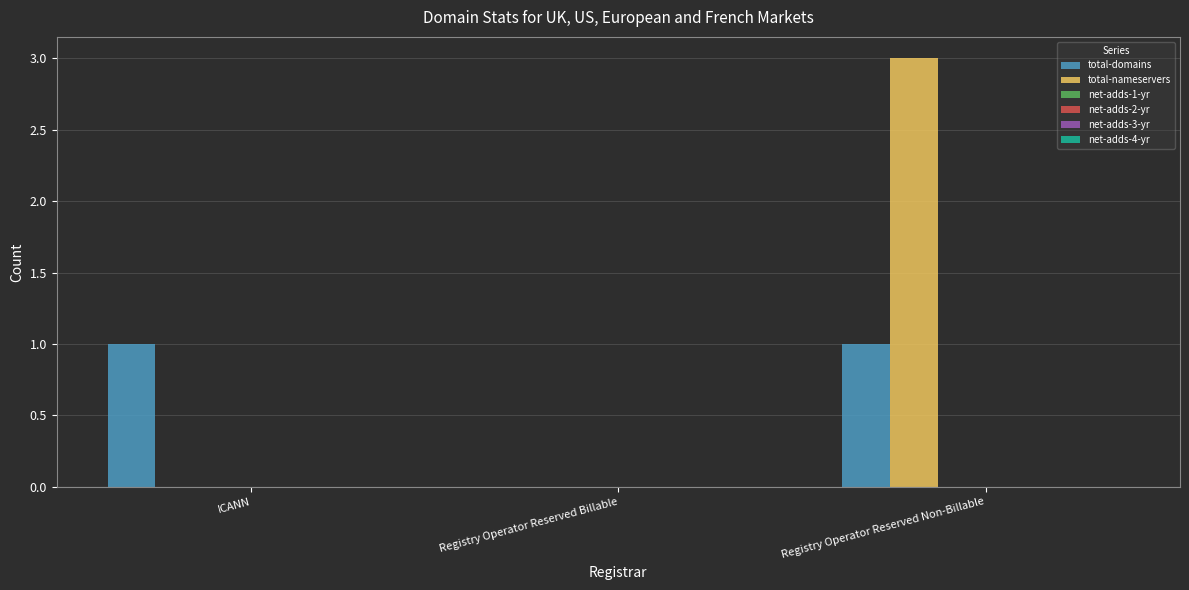

Which series has the largest total across all categories?

total-nameservers